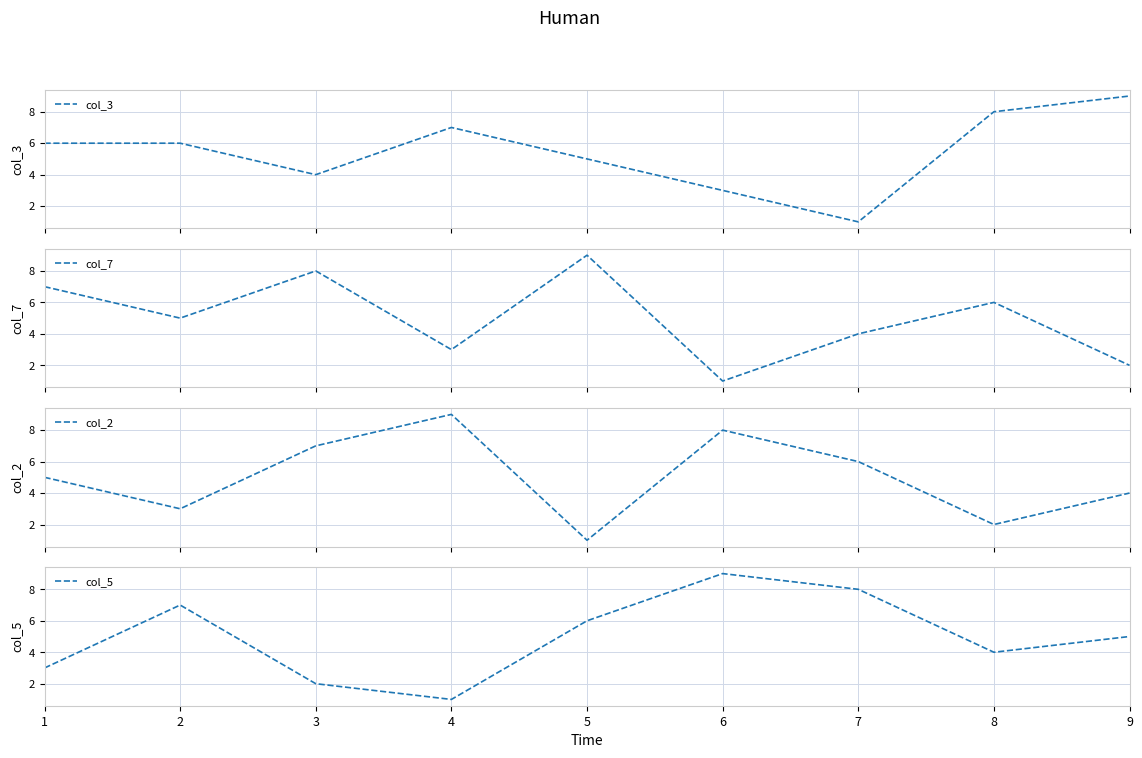

At 4, list the series in order from smallest to largest.

col_5, col_7, col_3, col_2